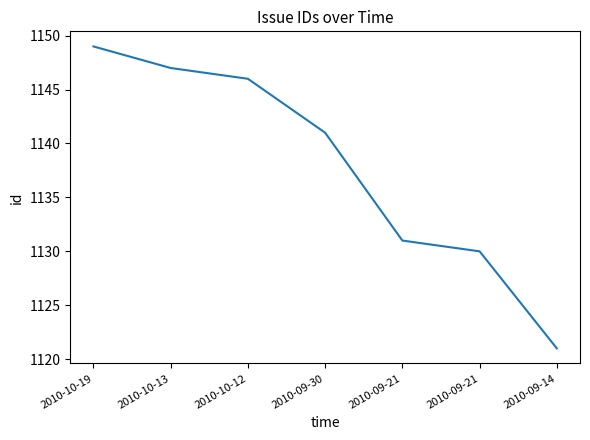

How many lines are shown in the chart?

1